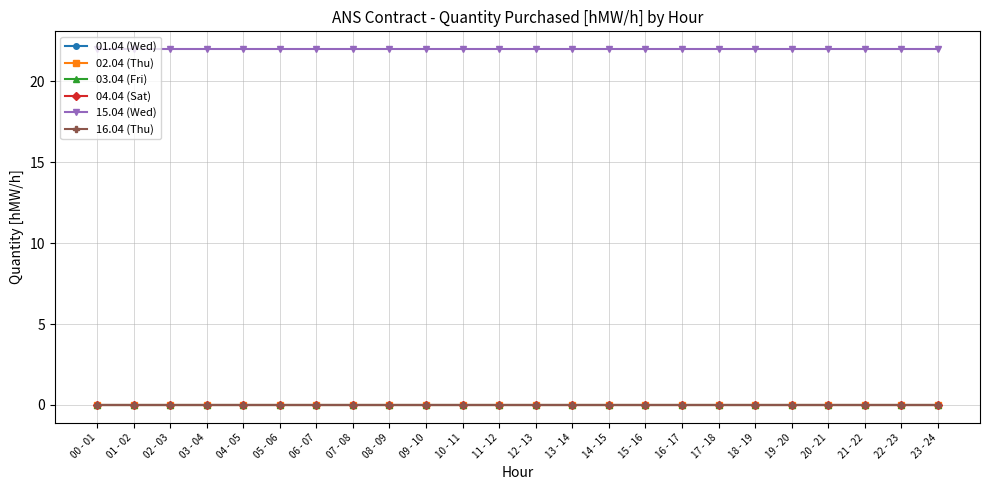

Which series has the widest spread of values?

01.04 (Wed)